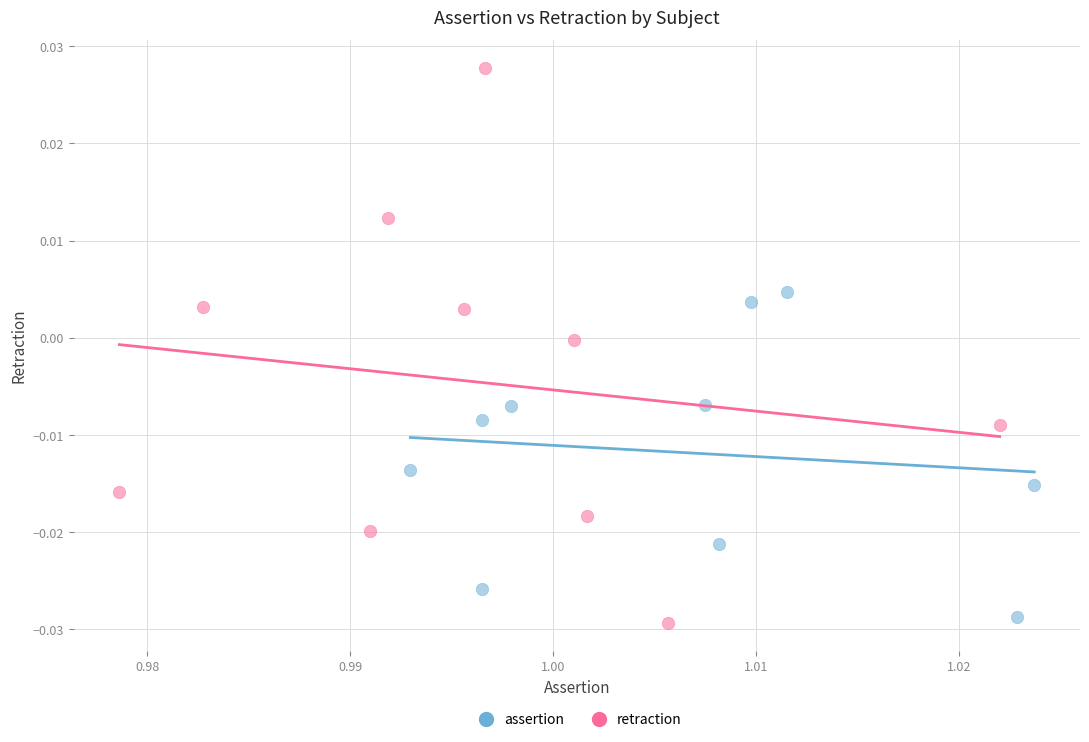

Which series contains the highest Y value?

retraction